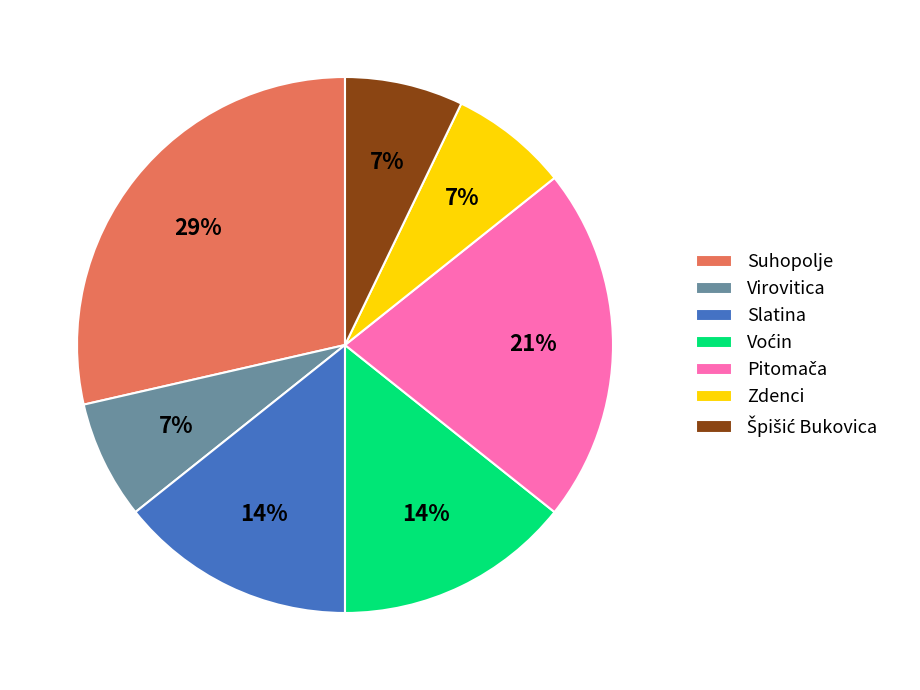

Does any single category account for the majority?

No